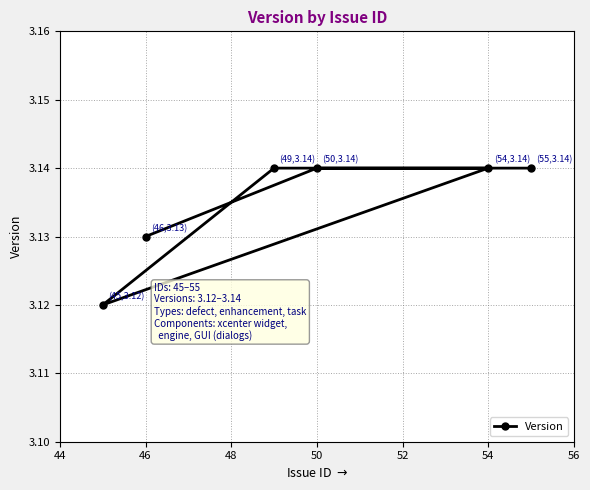

Count the values in the range 3 to 4.

6